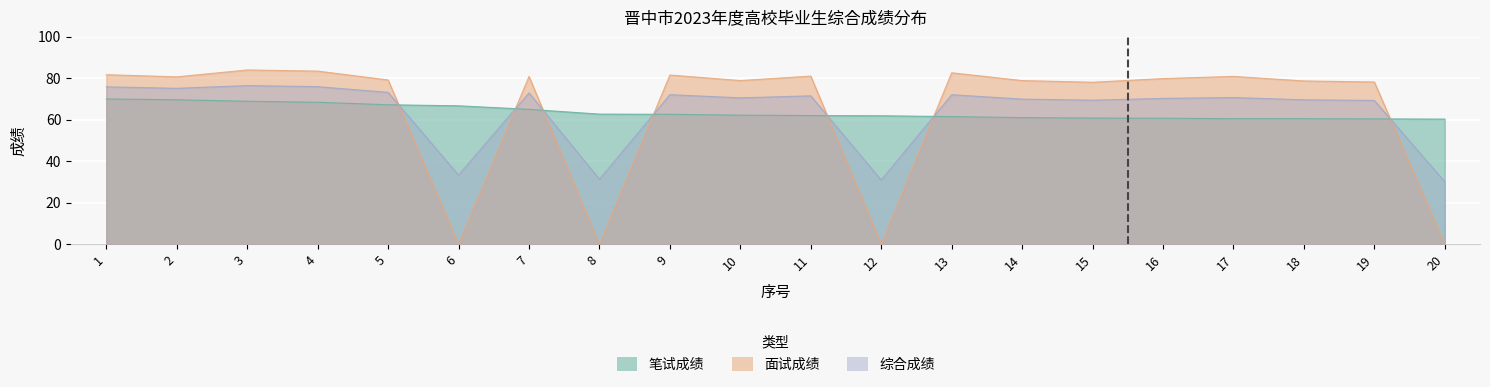

What is the value of the 面试成绩 point at the 13th from the left?

82.6